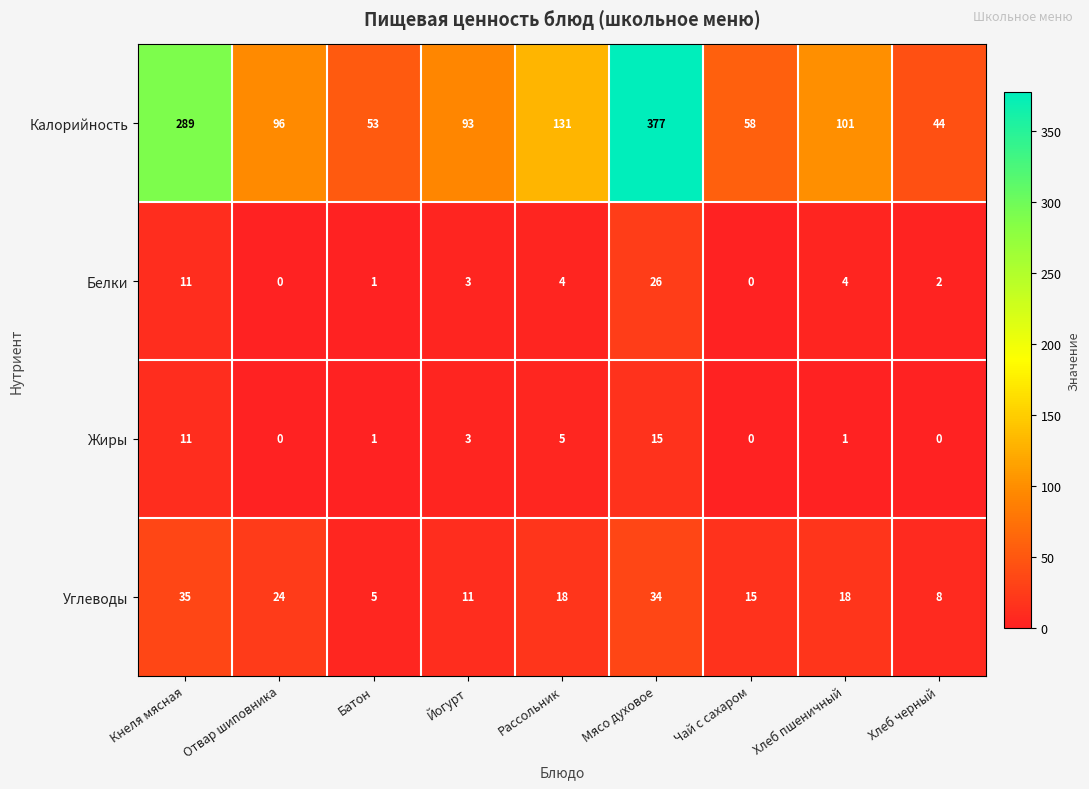

Is it true that Калорийность equals 58 at Чай с сахаром?

True